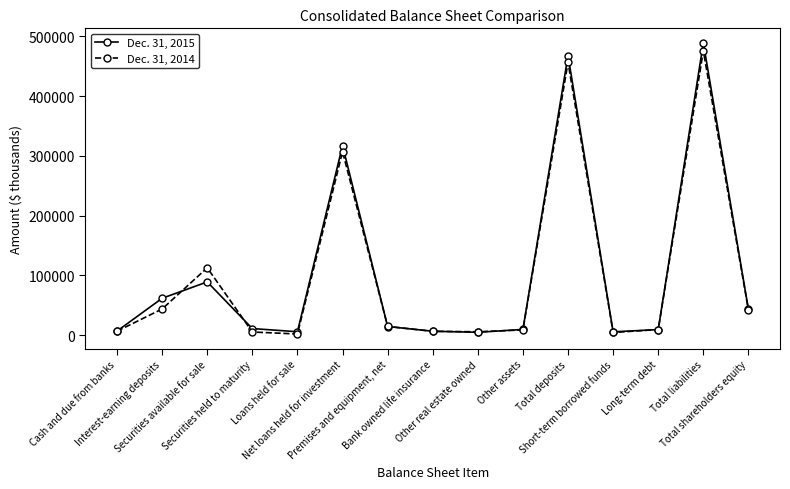

True or false: Dec. 31, 2015 has more than 1 points higher than both neighbors.

True